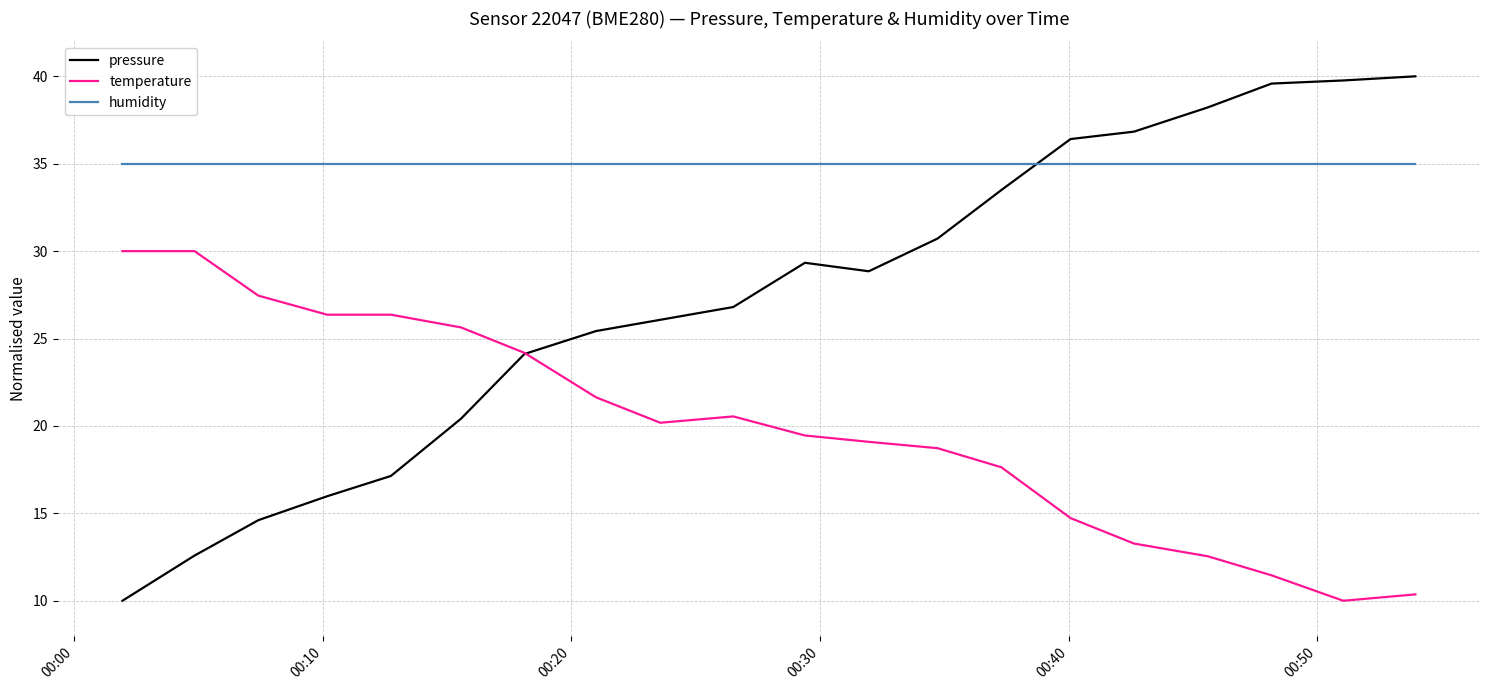

After their last crossing, which series has the higher values: humidity or pressure?

pressure